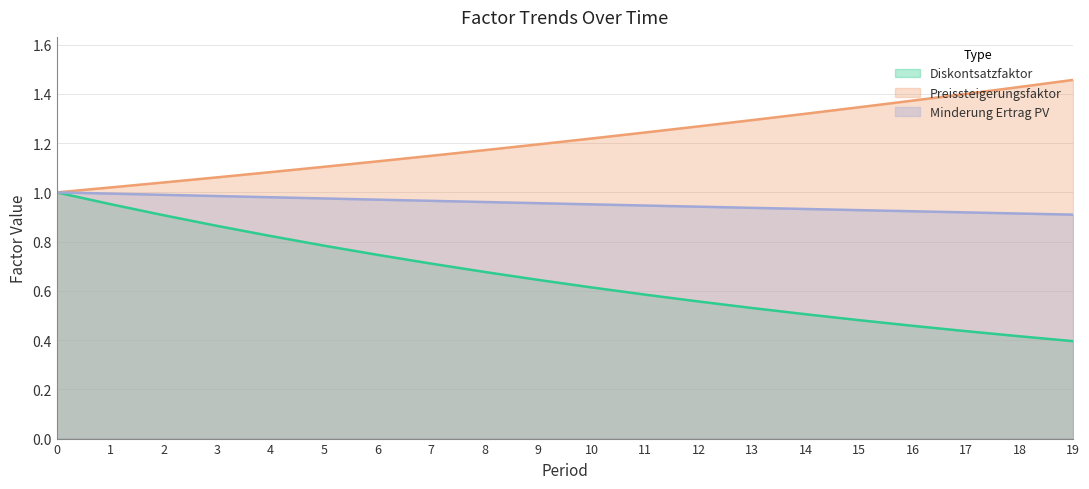

True or false: Diskontsatzfaktor has more than 2 interior local peaks.

False